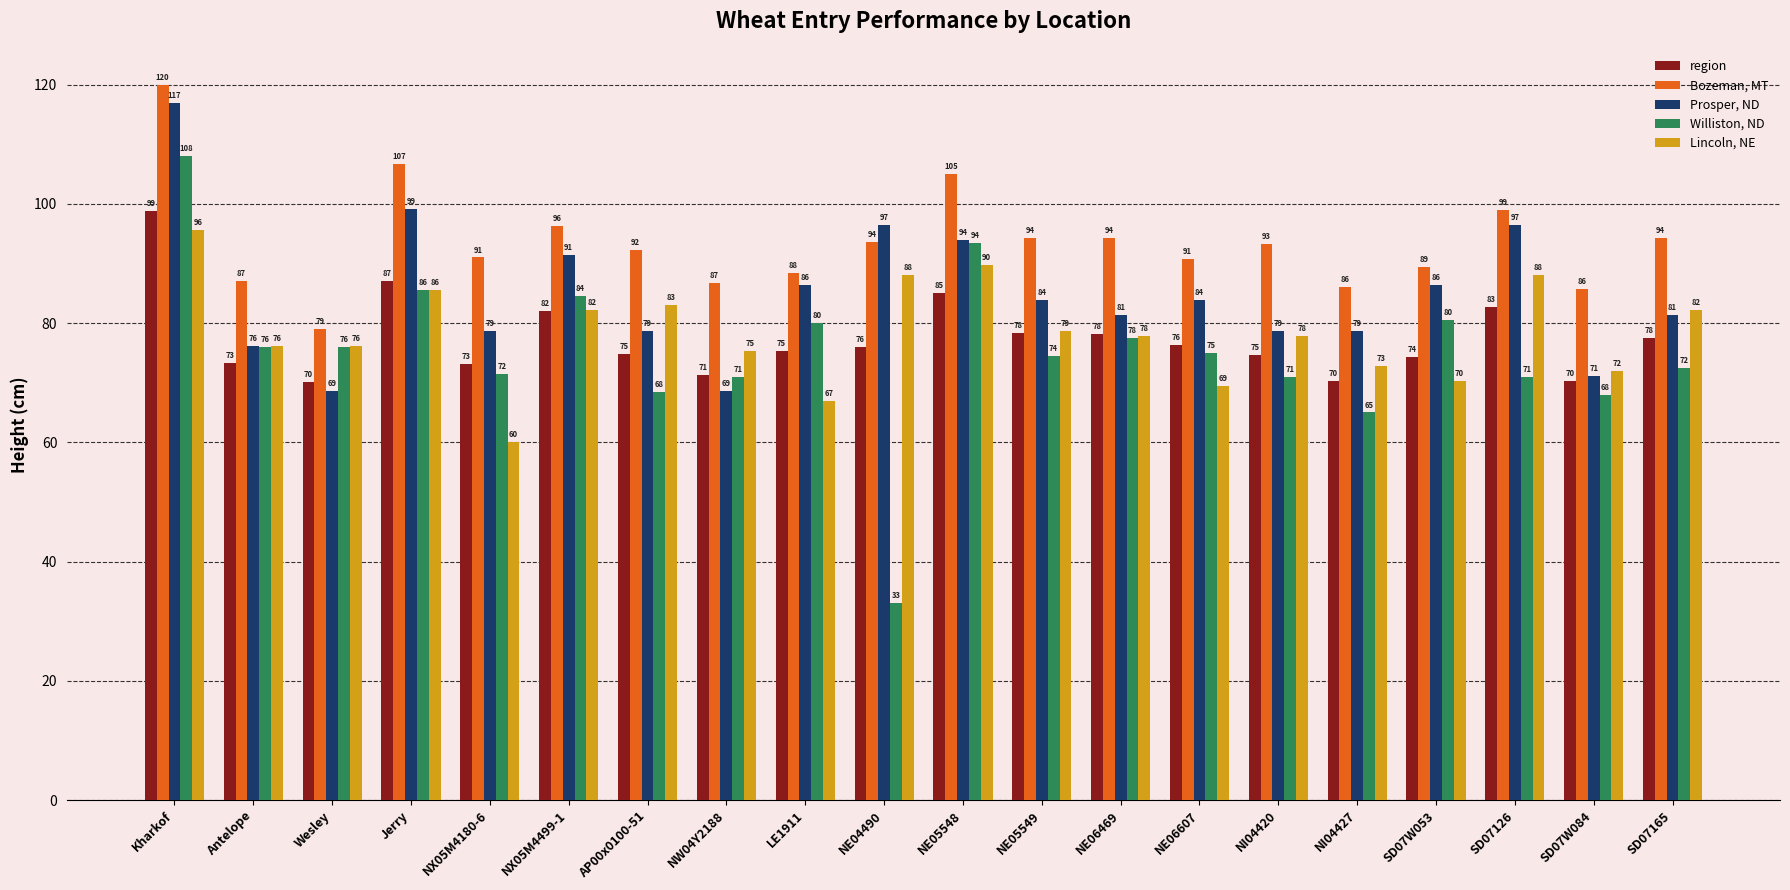

The value of Lincoln, NE at Wesley is 76.2. True or false?

True